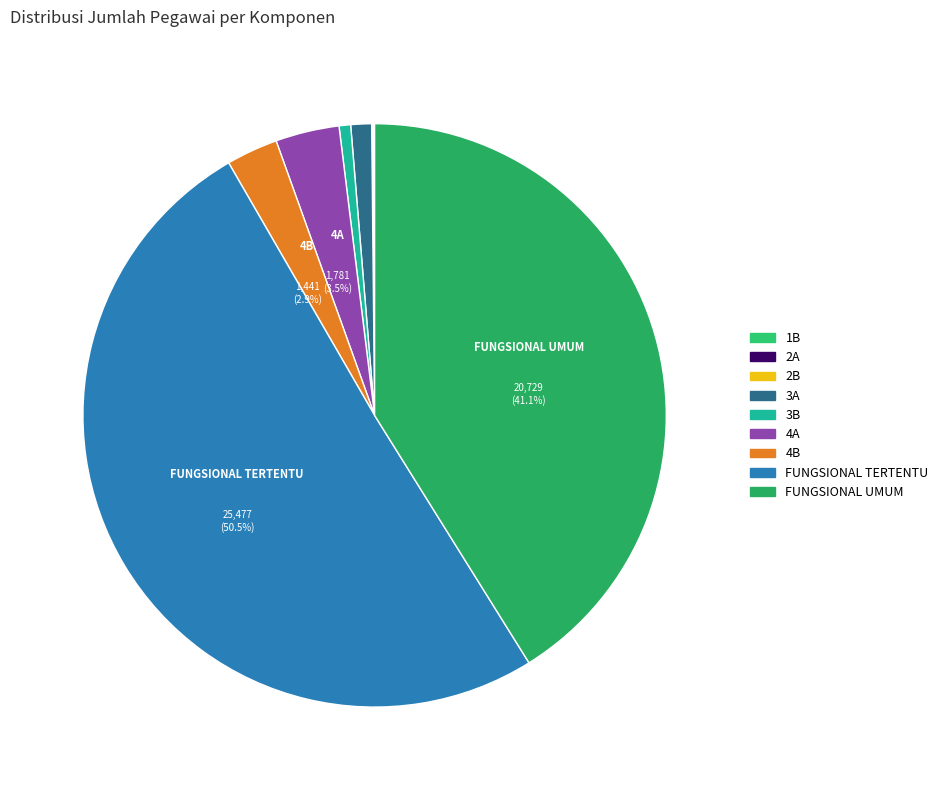

Rank the categories by value from lowest to highest.

1B, 2A, 2B, 3B, 3A, 4B, 4A, FUNGSIONAL UMUM, FUNGSIONAL TERTENTU